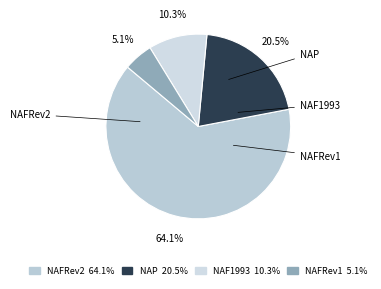

How many segments does this pie chart have?

4